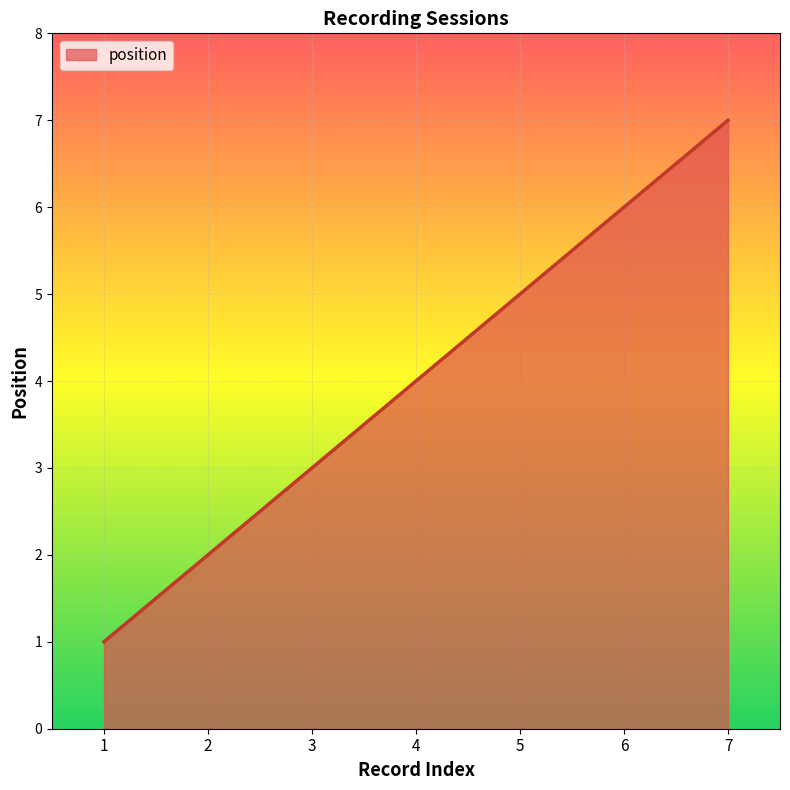

Does the chart display data point markers on the line(s)?

No